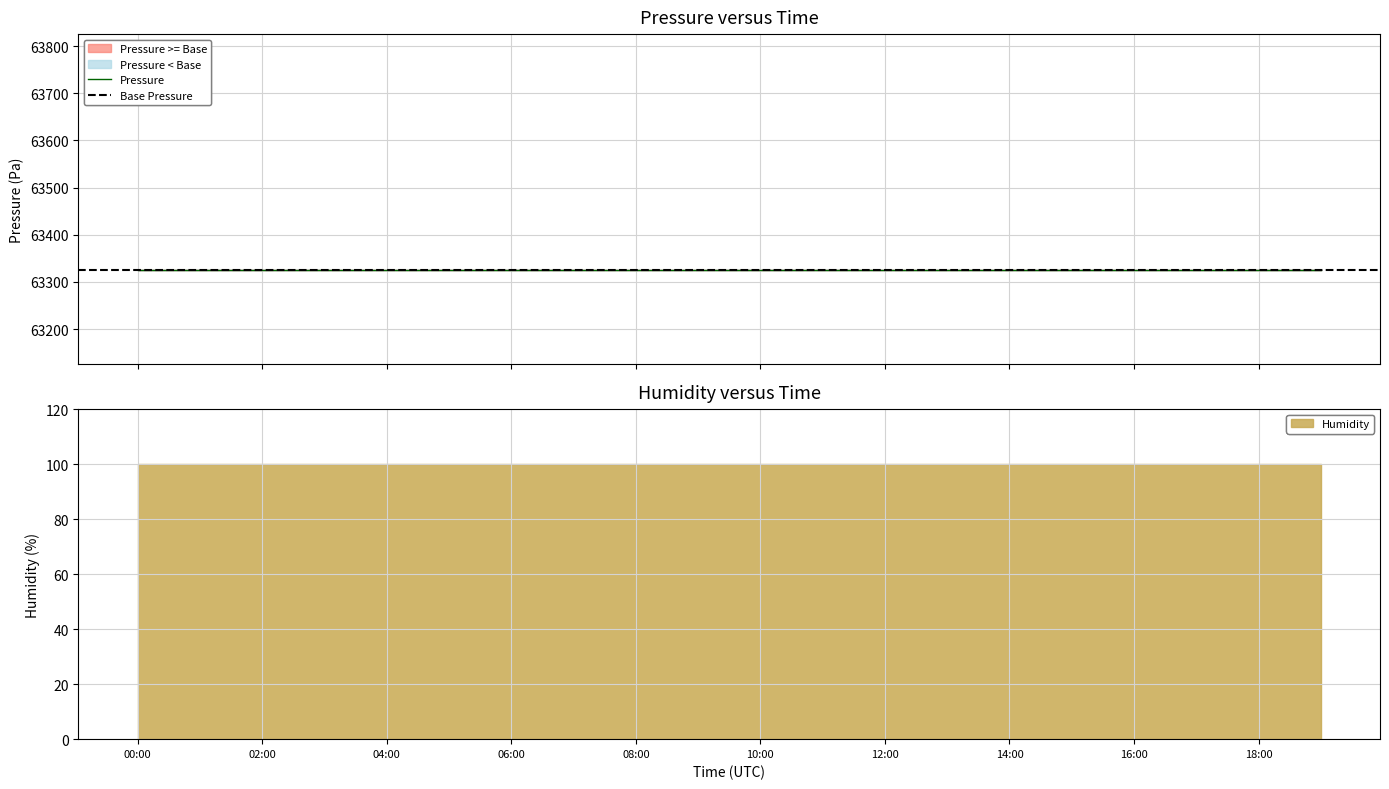

At how many categories does at least one series exceed 57008?

20